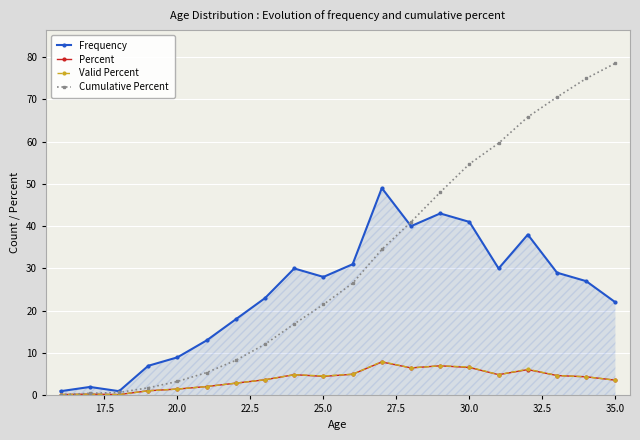

True or false: Valid Percent has more than 2 interior local peaks.

True